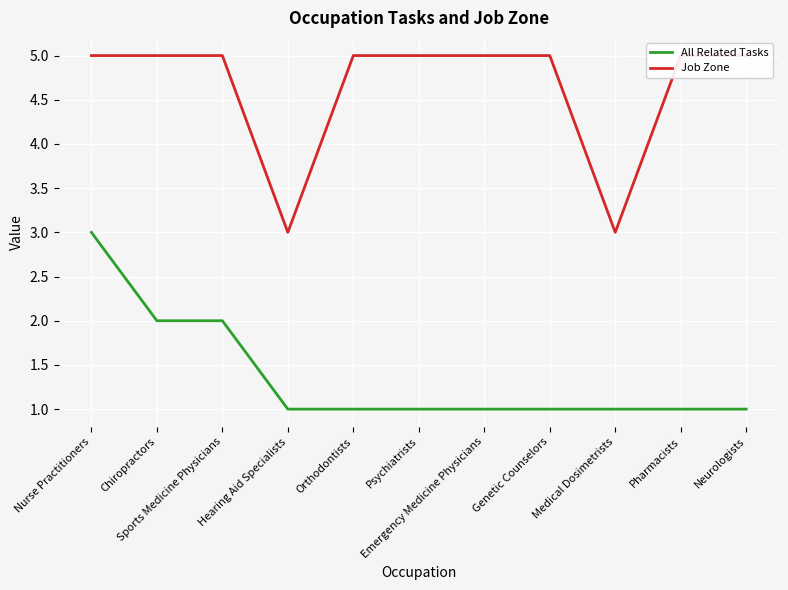

Between Sports Medicine Physicians and Pharmacists, which is larger?

Sports Medicine Physicians